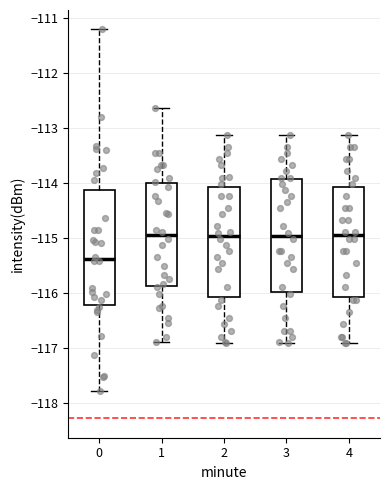

Where does the upper whisker of the box at x = 1 end on the y-axis? The values are not printed on the chart, so give them approximately, as read against the axis.

-112.6